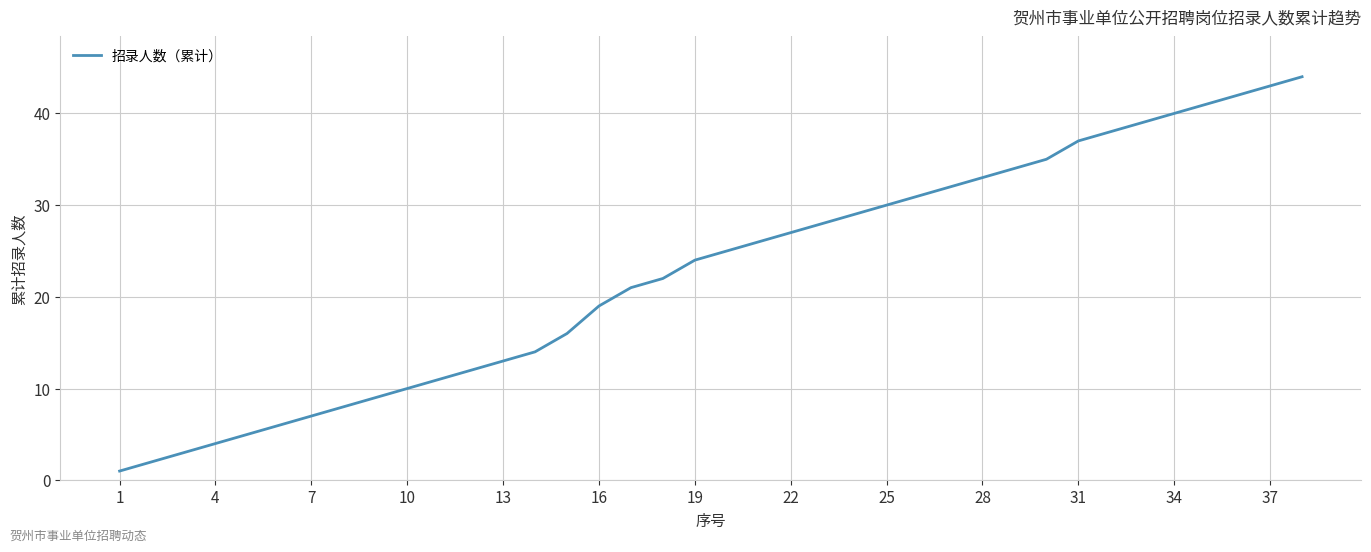

What is the difference between the maximum and minimum values?

43